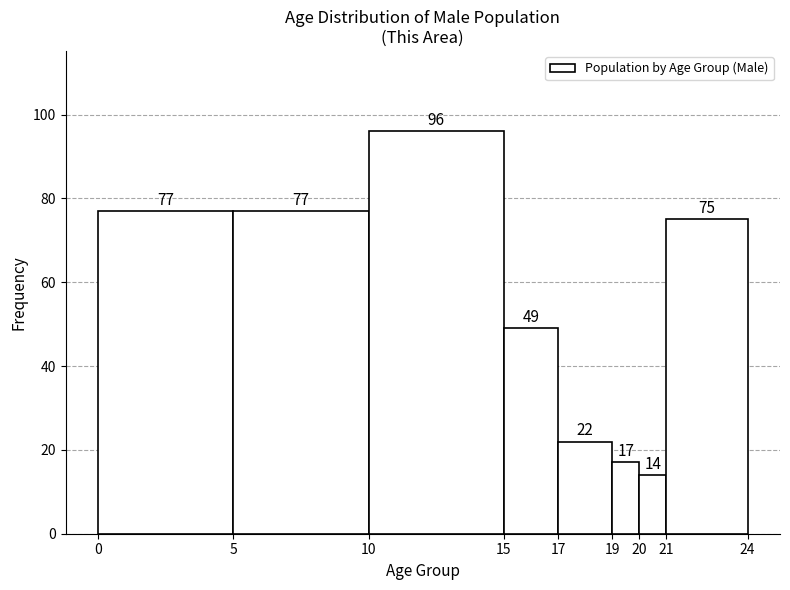

How tall is the bar that spans 5 to 10 on the x-axis?

77